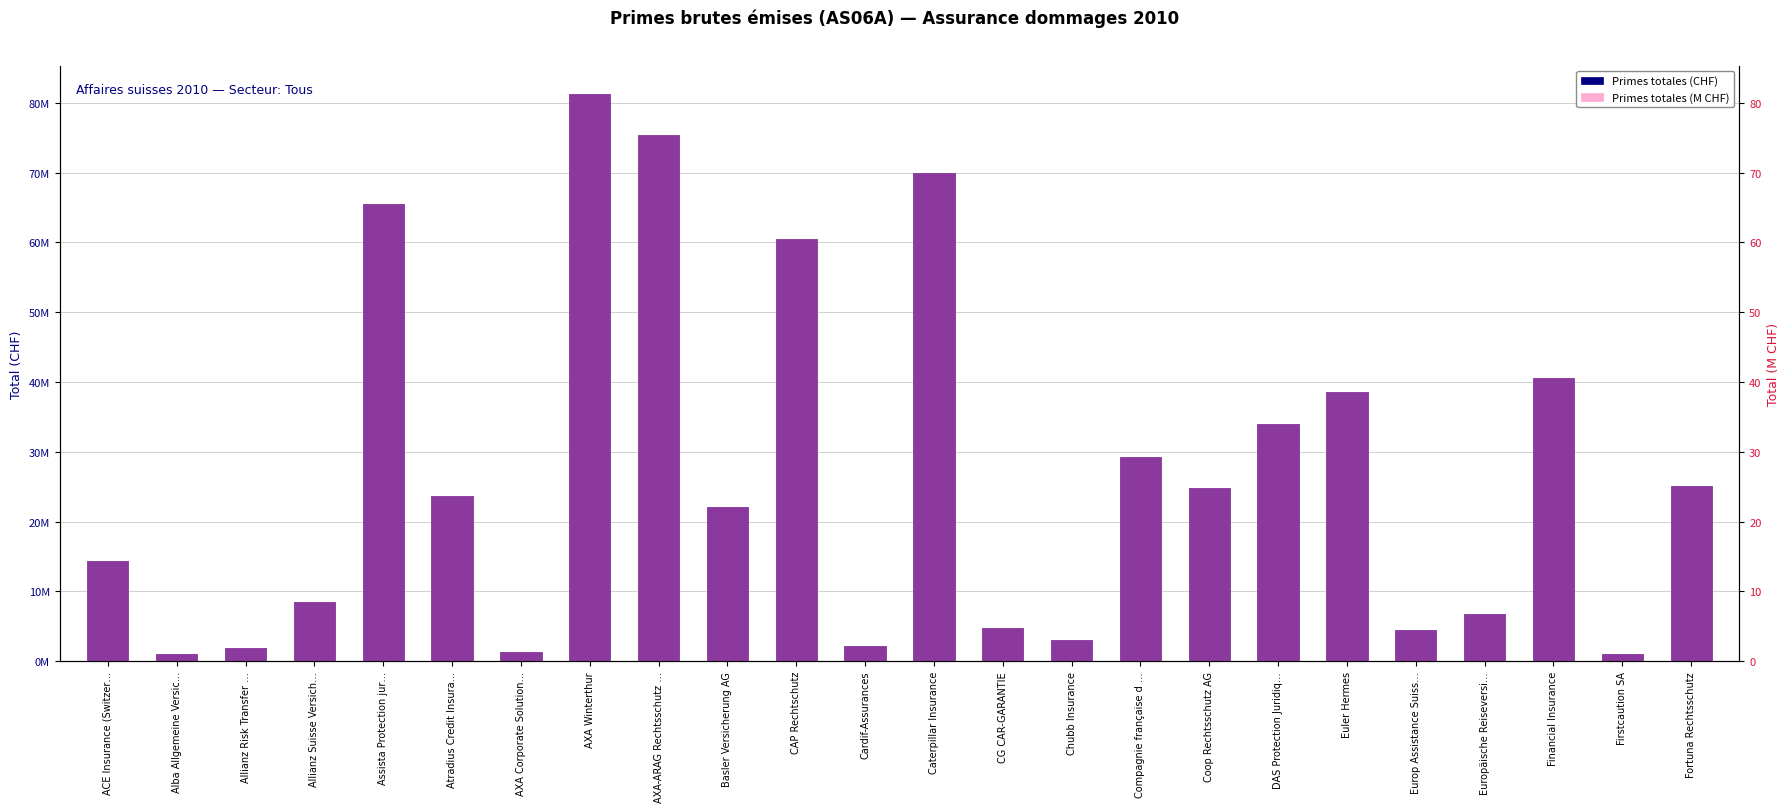

Rank the categories by Primes totales (M CHF) value from highest to lowest.

AXA Winterthur, AXA-ARAG Rechtsschutz …, Caterpillar Insurance, Assista Protection jur…, CAP Rechtschutz, Financial Insurance, Euler Hermes, DAS Protection Juridiq…, Compagnie française d …, Fortuna Rechtsschutz, Coop Rechtsschutz AG, Atradius Credit Insura…, Basler Versicherung AG, ACE Insurance (Switzer…, Allianz Suisse Versich…, Europäische Reiseversi…, CG CAR-GARANTIE, Europ Assistance Suiss…, Chubb Insurance, Cardif-Assurances, Allianz Risk Transfer …, AXA Corporate Solution…, Alba Allgemeine Versic…, Firstcaution SA